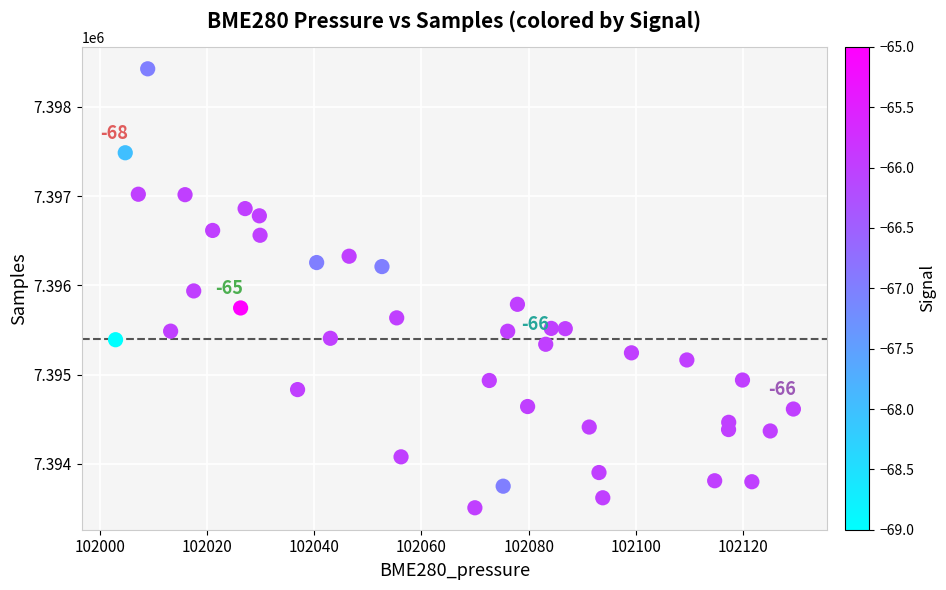

What is the range of Y values (max minus min)?

4921